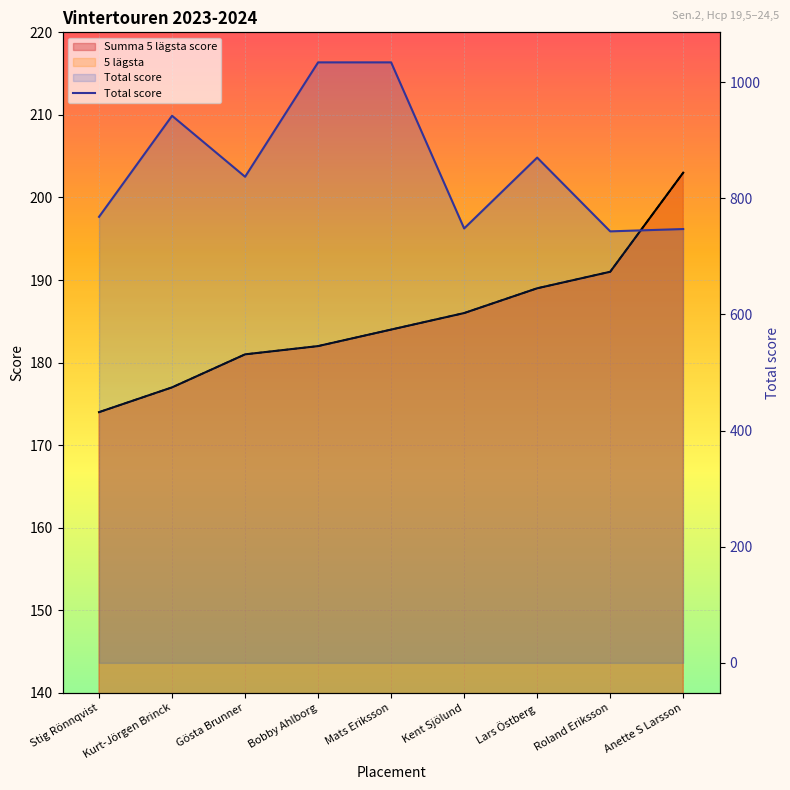

The chart shows a value of 1202 at Stig Rönnqvist. True or false?

False